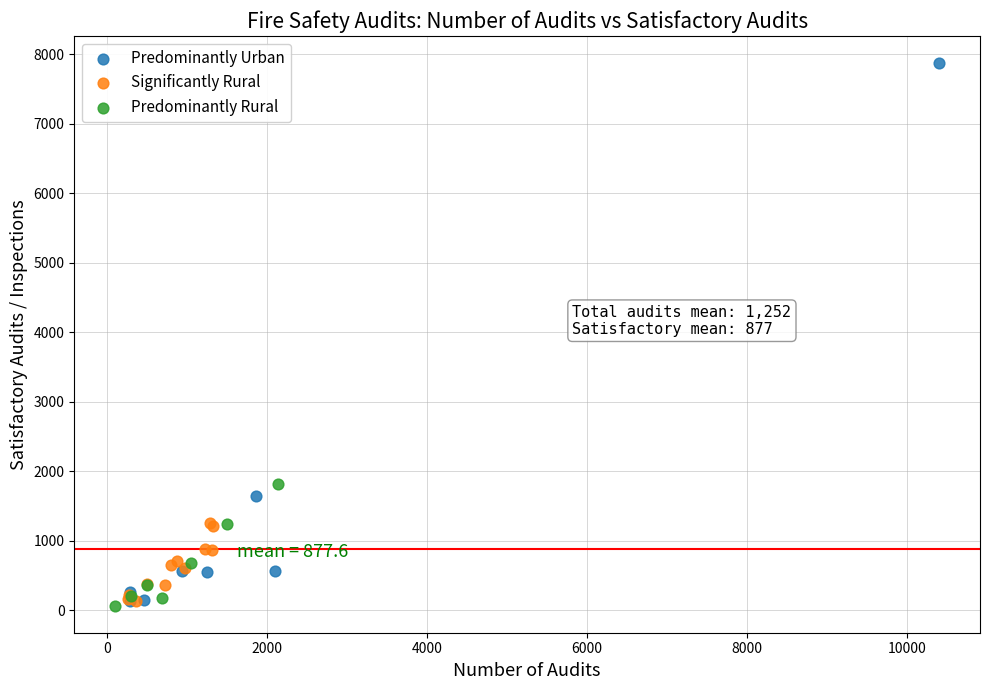

Which series contains the highest Y value?

Predominantly Urban